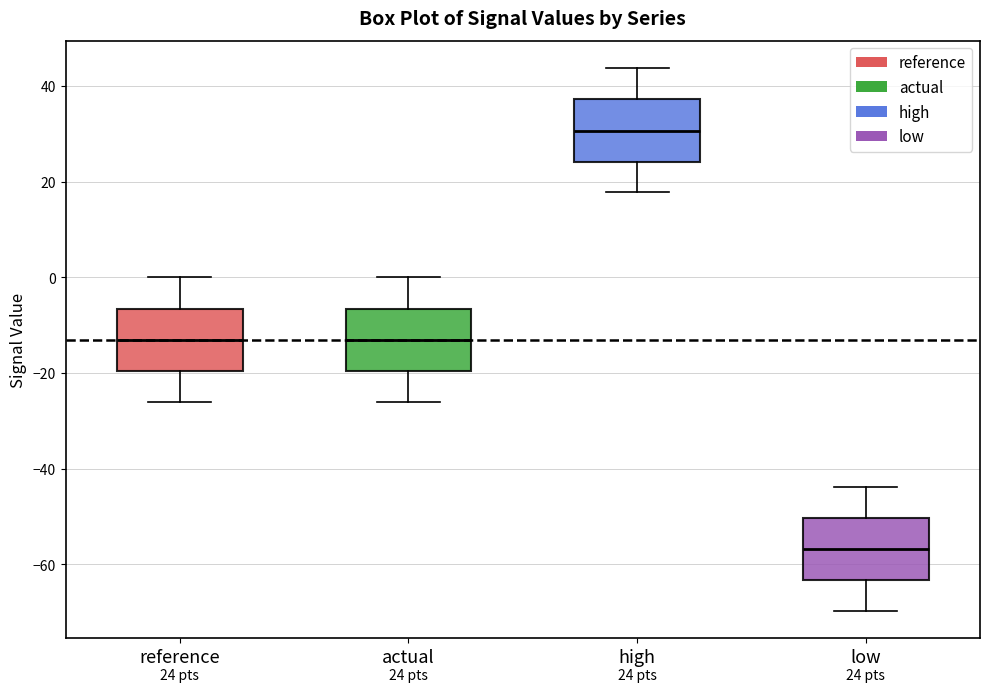

Which box has the lowest median line?

low